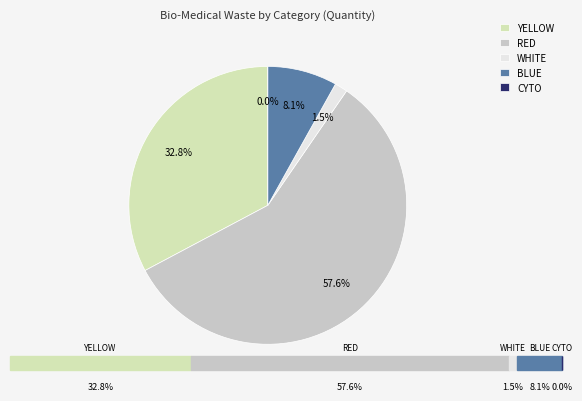

What portion of the pie excludes YELLOW?

67.2%